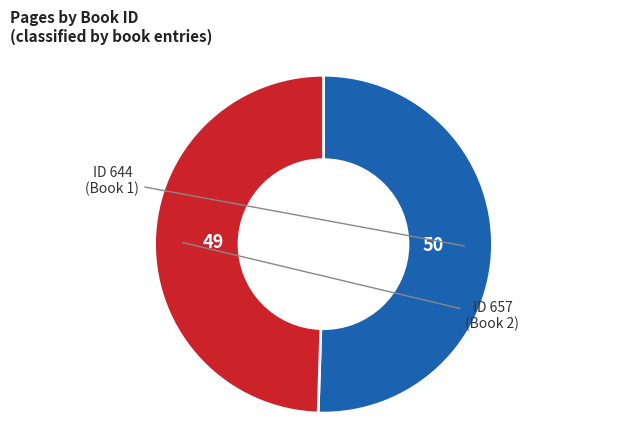

Is there any slice that represents more than half of the pie?

Yes